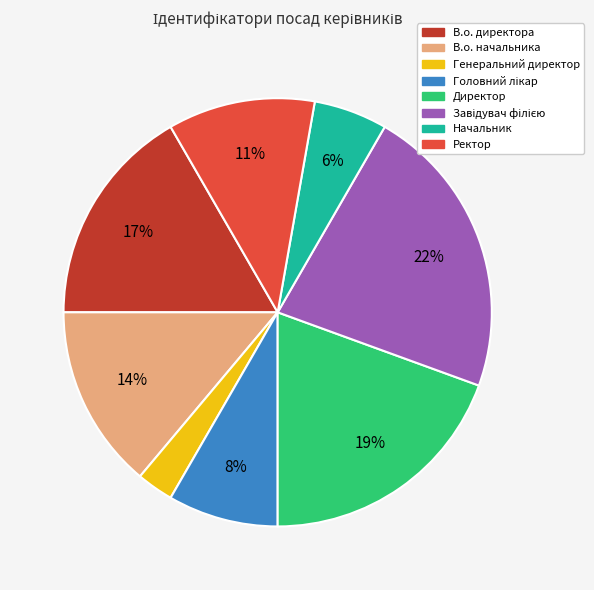

What percentage is the В.о. начальника slice, to the nearest percent?

14%